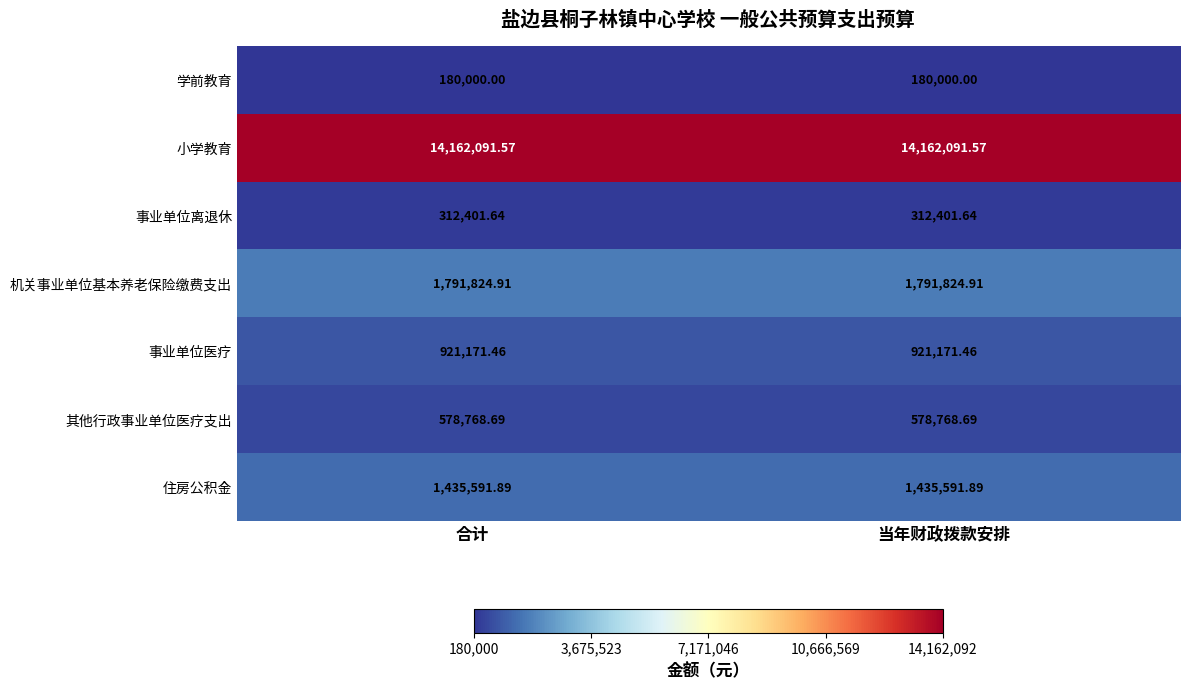

Is the value of 住房公积金 at 当年财政拨款安排 greater than the value of 事业单位离退休 at 当年财政拨款安排?

Yes